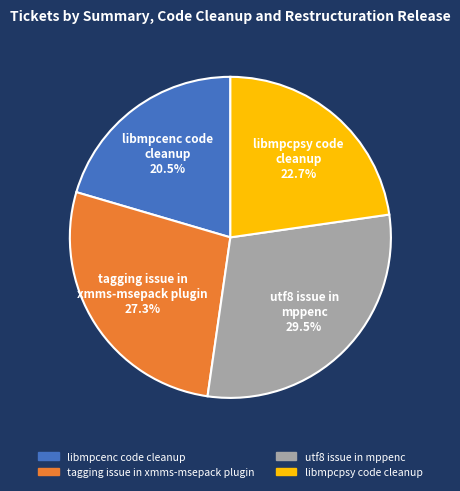

Is it true that tagging issue in xmms-msepack plugin is 27% of the pie?

True